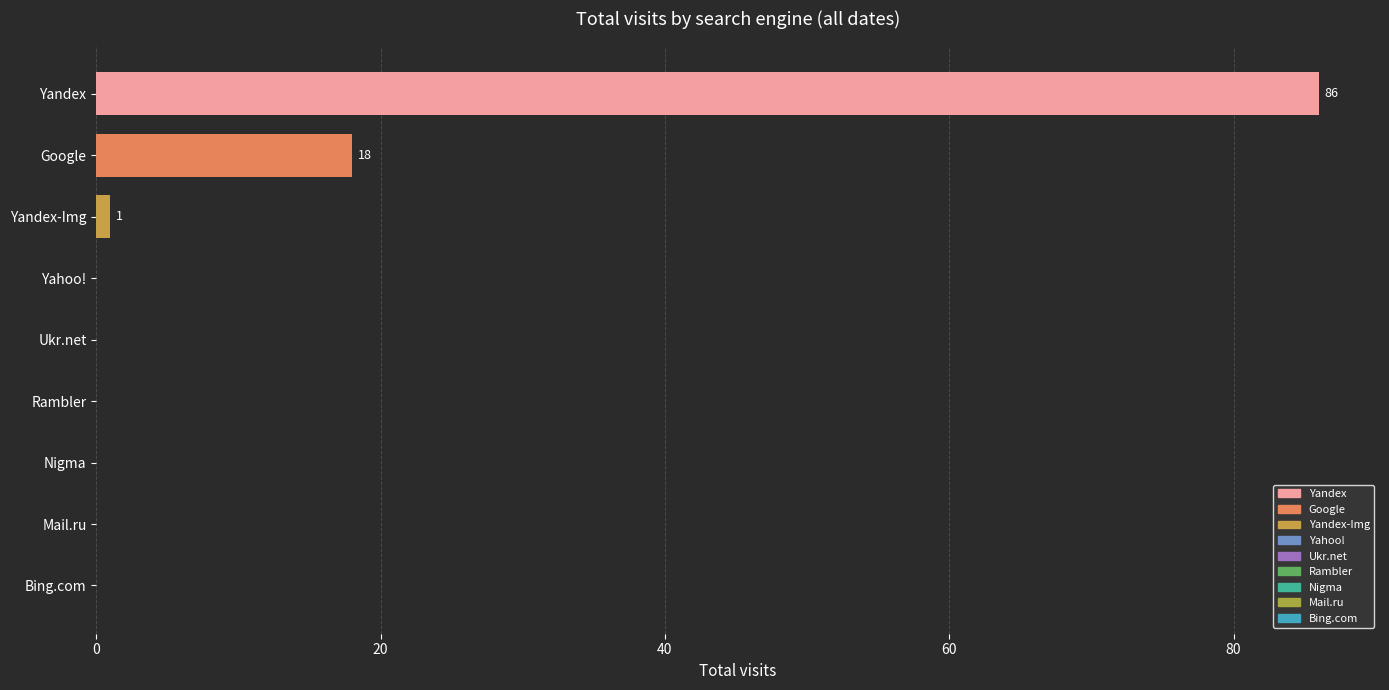

Is it true that the value at Yahoo! is 0?

True